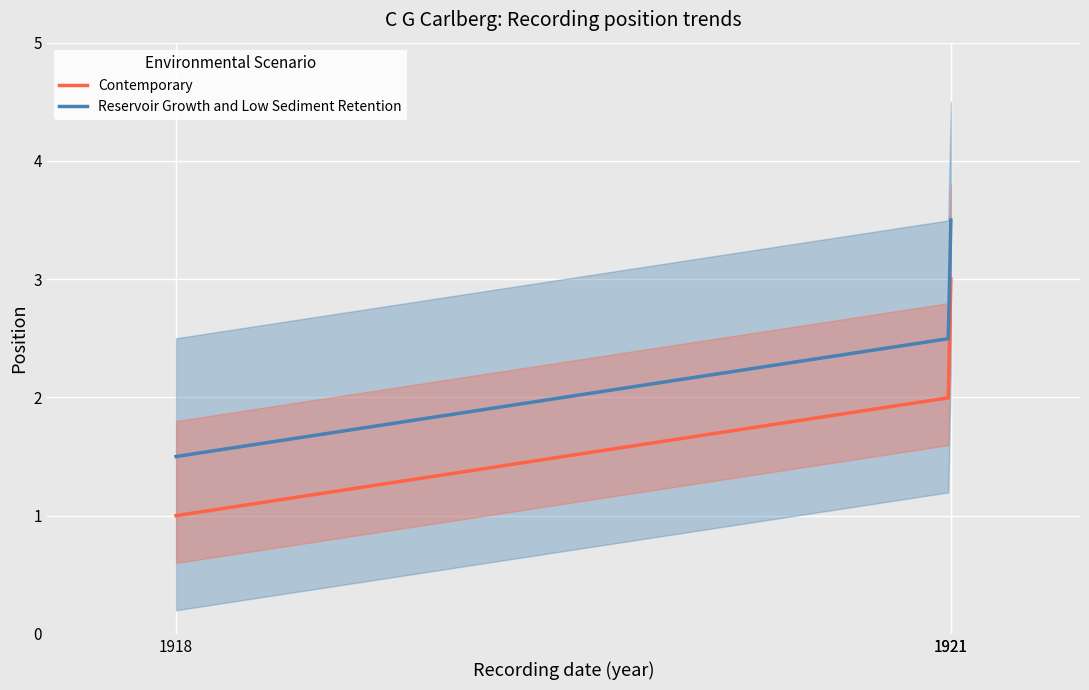

What value does the data have at 11-1-18?

1